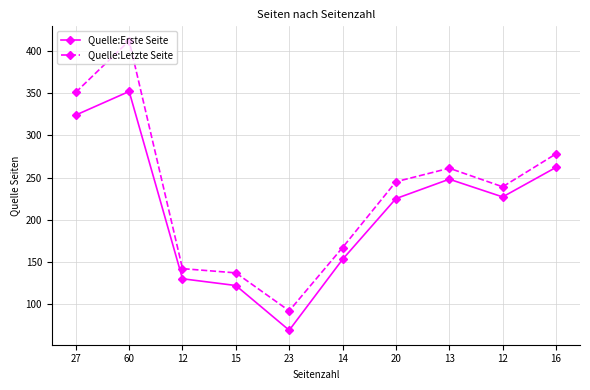

True or false: Quelle:Letzte Seite has a value of 278 at 16.

True